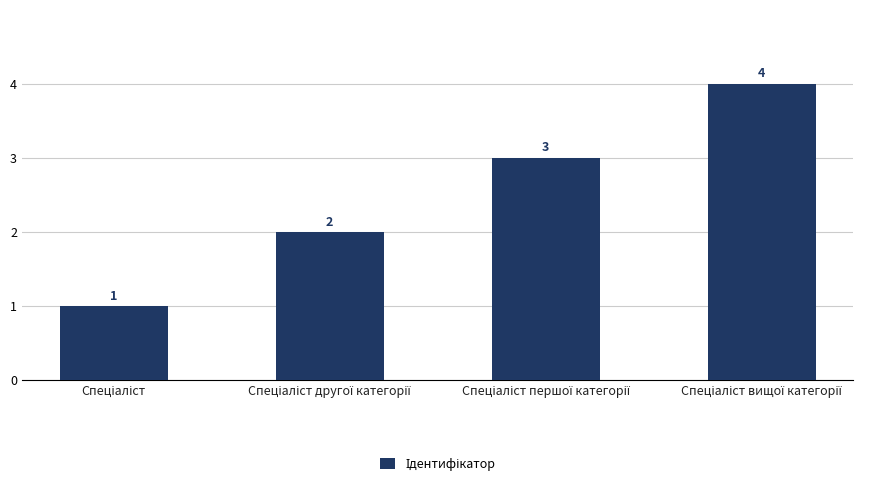

What is the sum of all values?

10